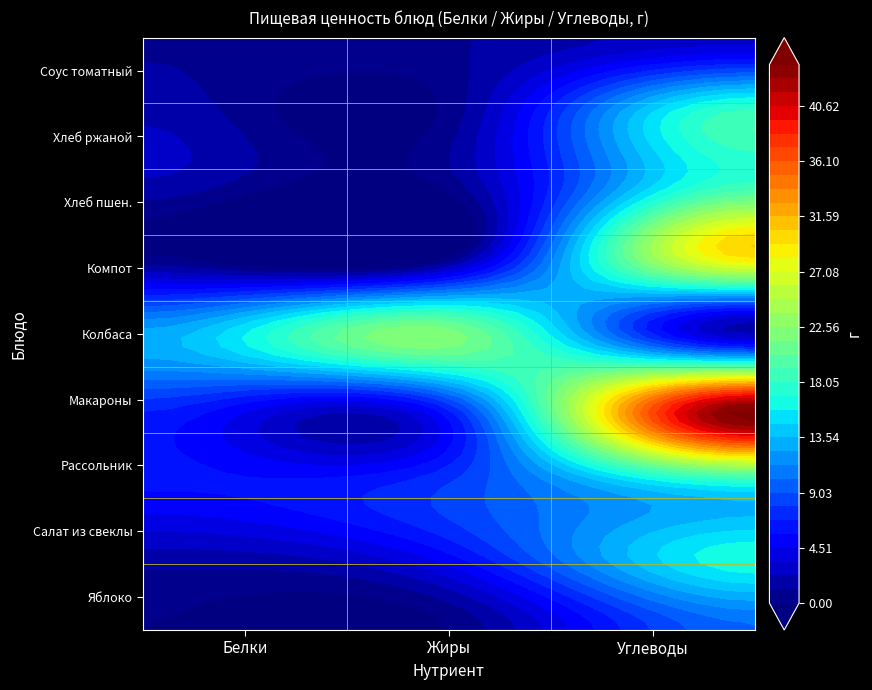

What is the difference between the highest and lowest values at Углеводы?

42.0